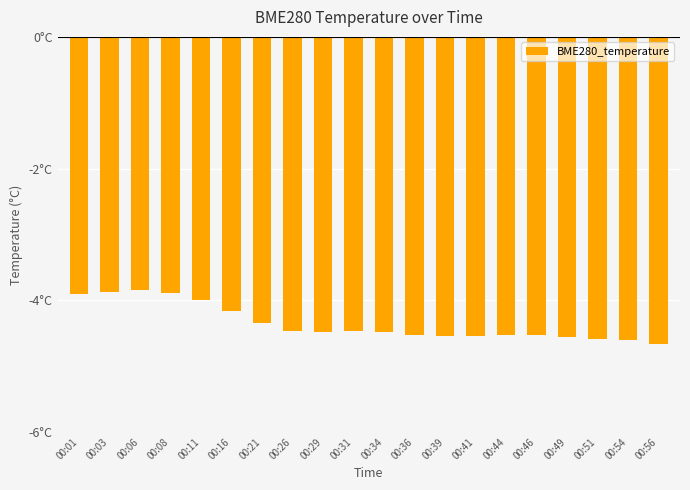

What is the value of the 14th bar from the left?

-4.5